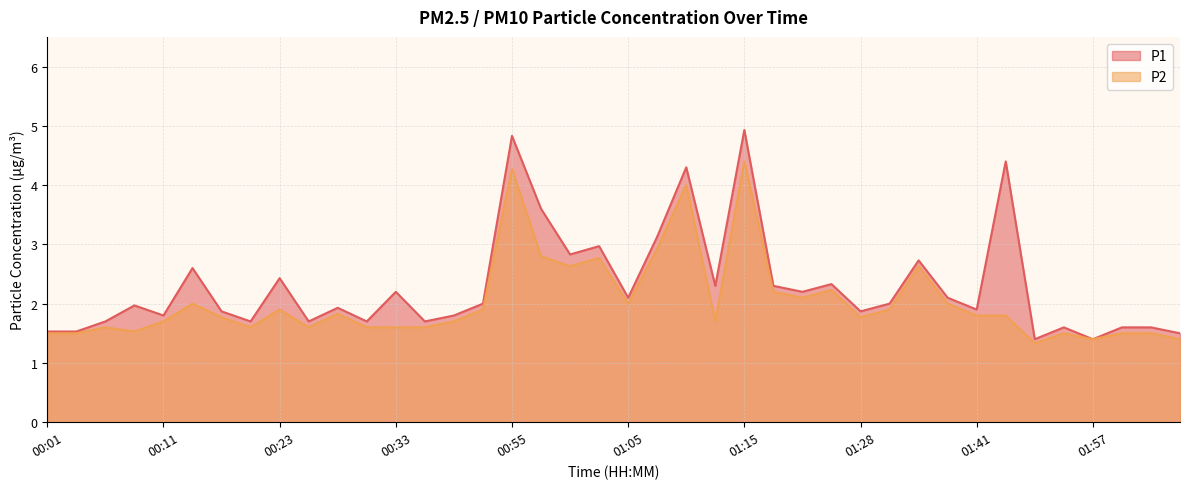

What is the spread (max minus min) of values at 01:23?

0.1